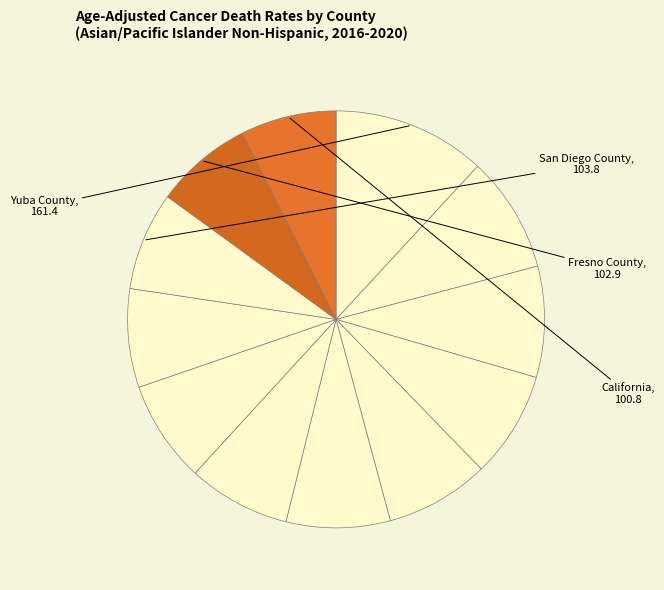

Count the number of slices in the pie.

12